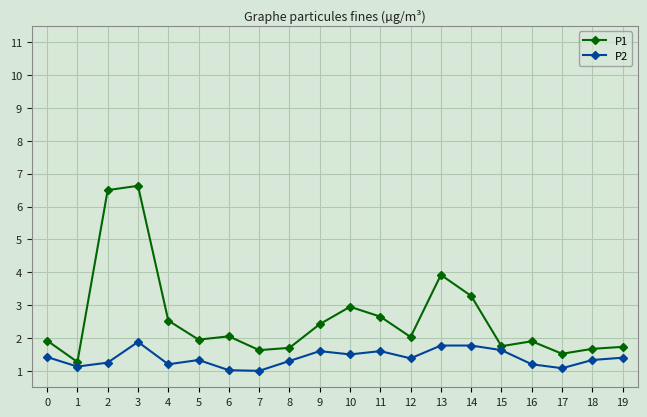

Between 1 and 14, which series saw the biggest shift?

P1